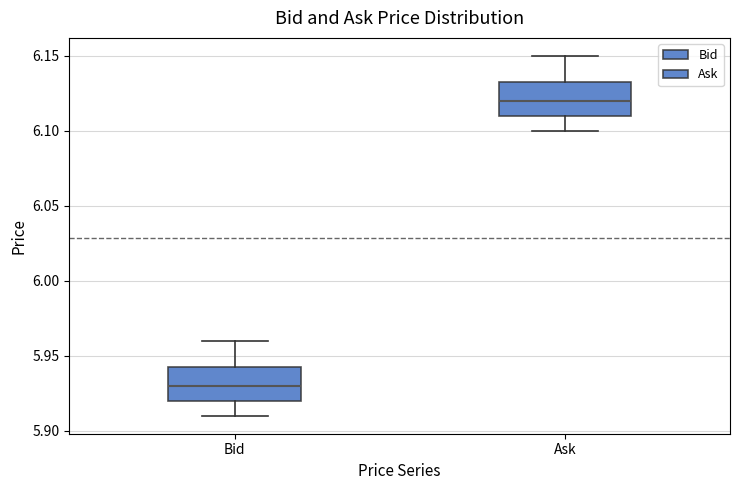

Reading left to right, read every box against the y-axis: the position of its median line, the range the box covers, and the ends of its whiskers. The values are not printed on the chart, so give them approximately, as read against the axis.

Bid: median 5.930, box 5.920 to 5.945, whiskers 5.910 to 5.960
Ask: median 6.120, box 6.110 to 6.135, whiskers 6.100 to 6.150